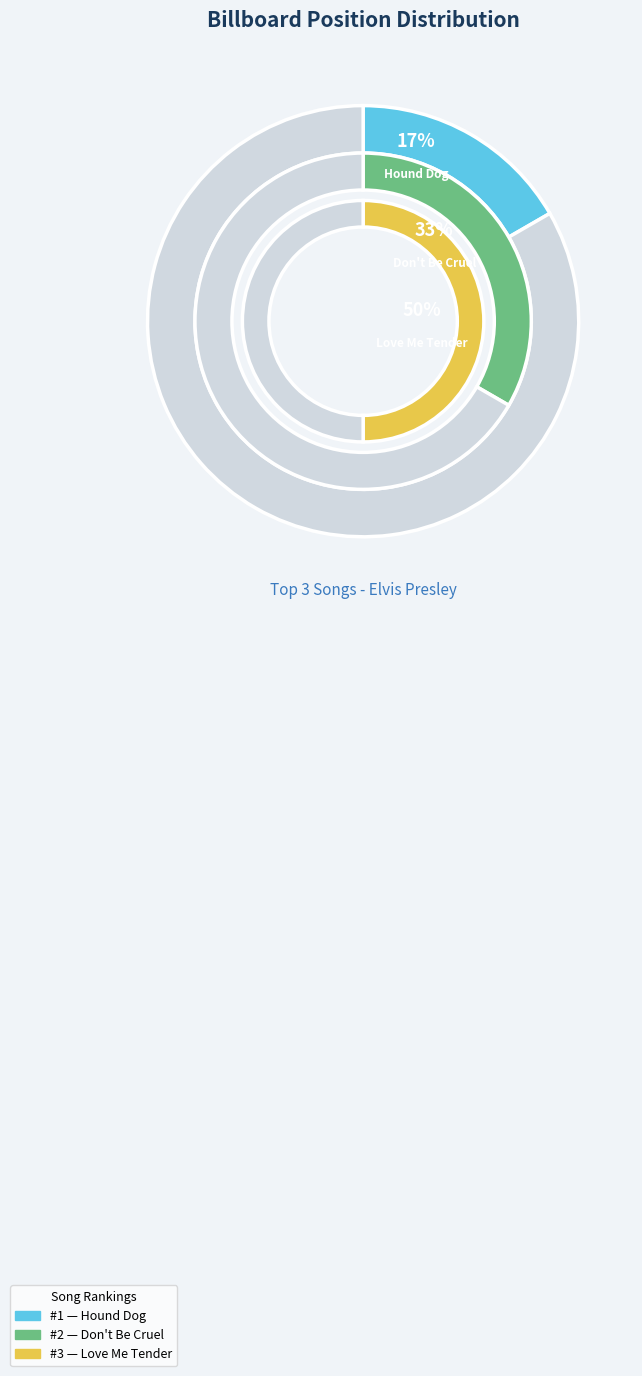

What percentage is the Don't Be Cruel slice, to the nearest percent?

33%